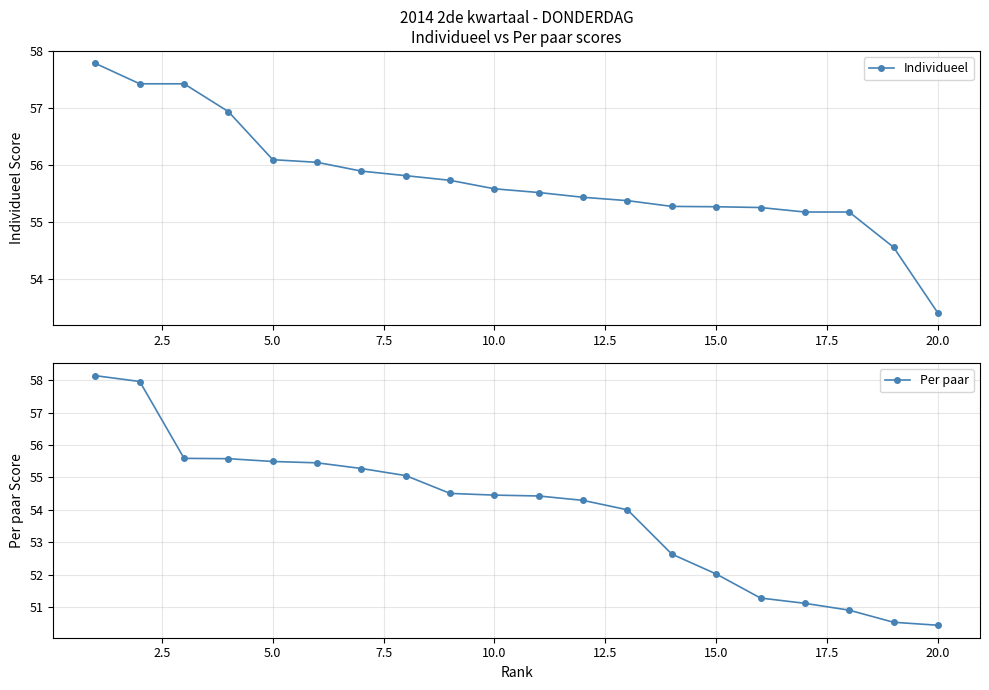

What is the minimum value for Individueel?

53.4